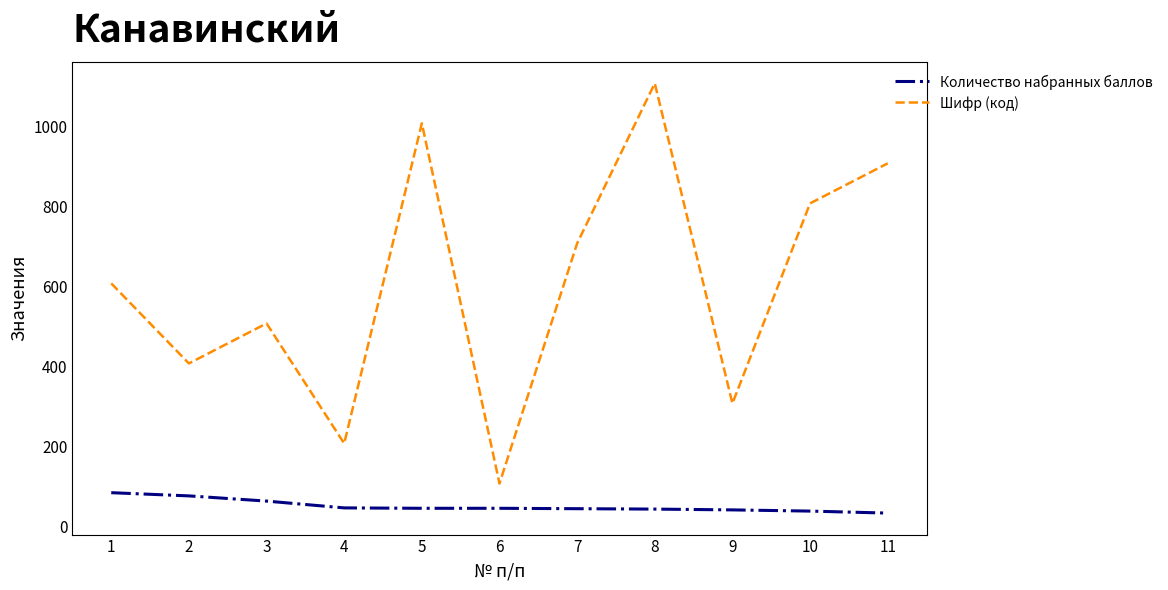

Which series has the largest range (max minus min)?

Шифр (код)